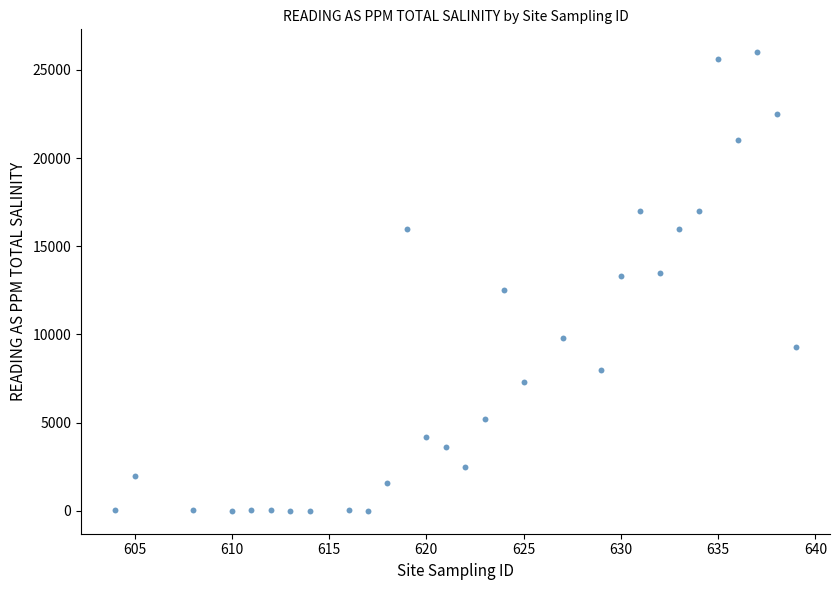

What is the range of Y values (max minus min)?

26000